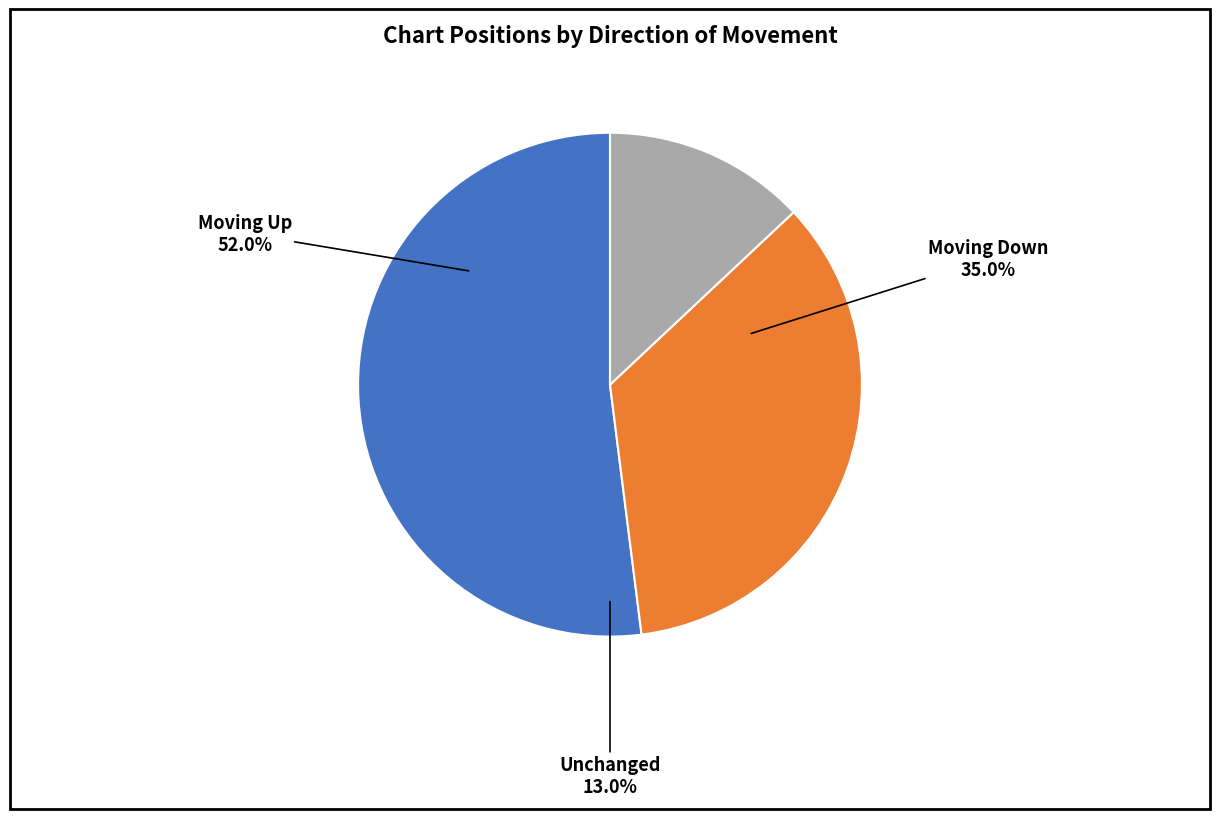

Which slice is the largest?

up